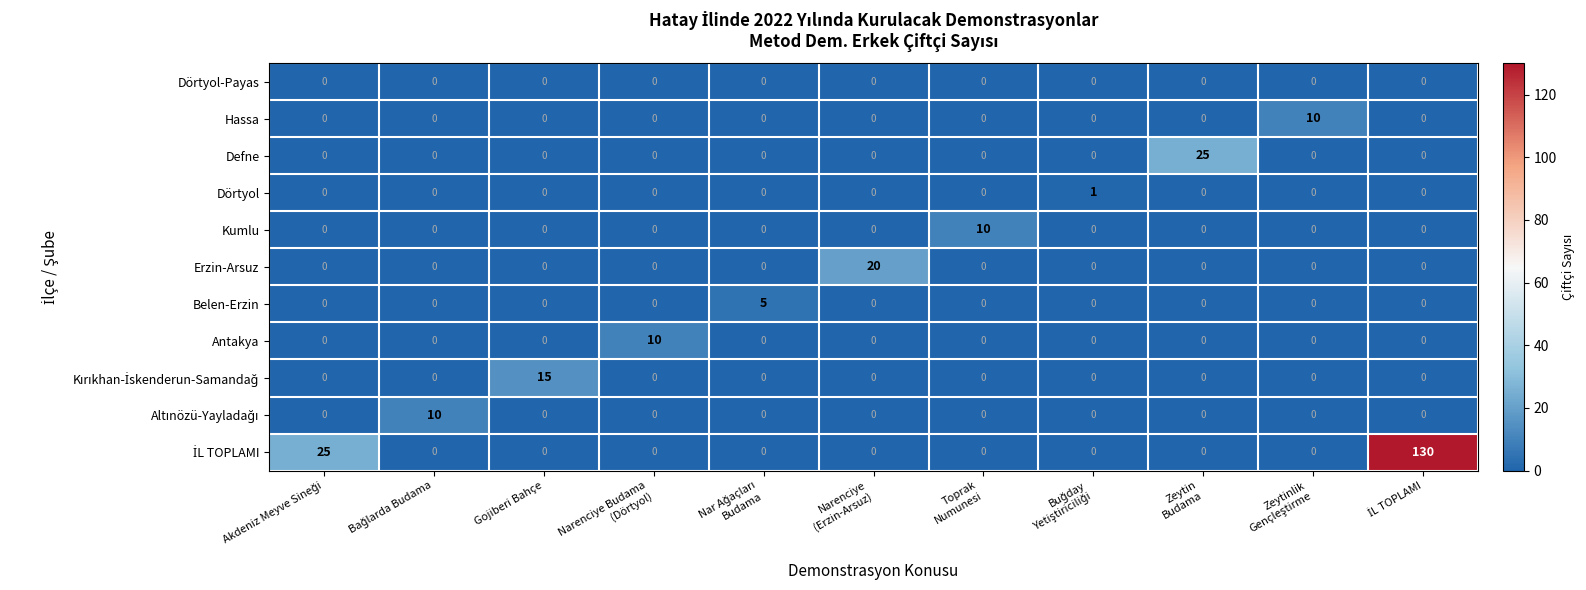

What is the greatest value displayed?

130